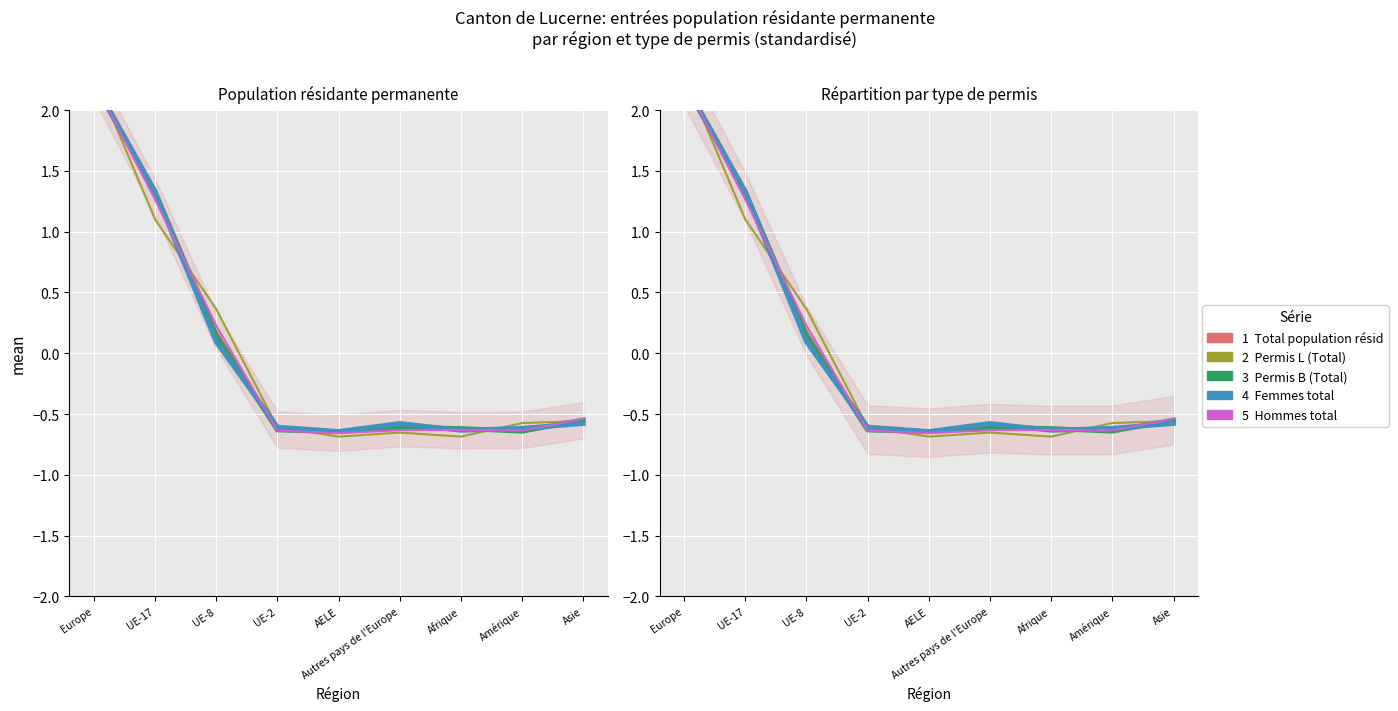

How many lines are shown in the chart?

5